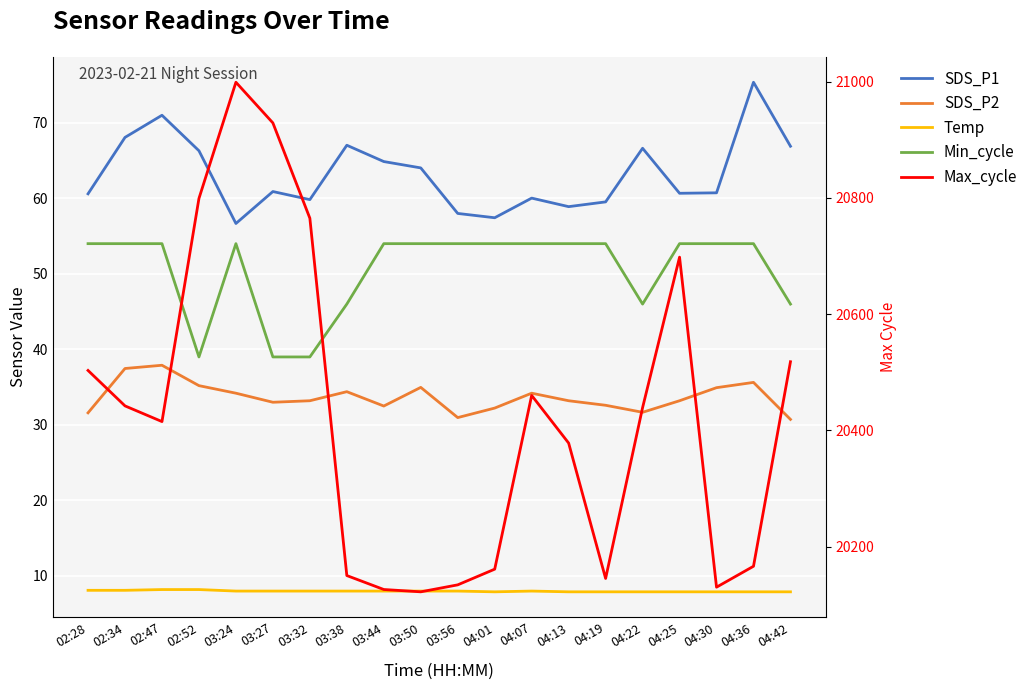

What is the difference between the maximum and minimum values in the Min_cycle series?

15.0